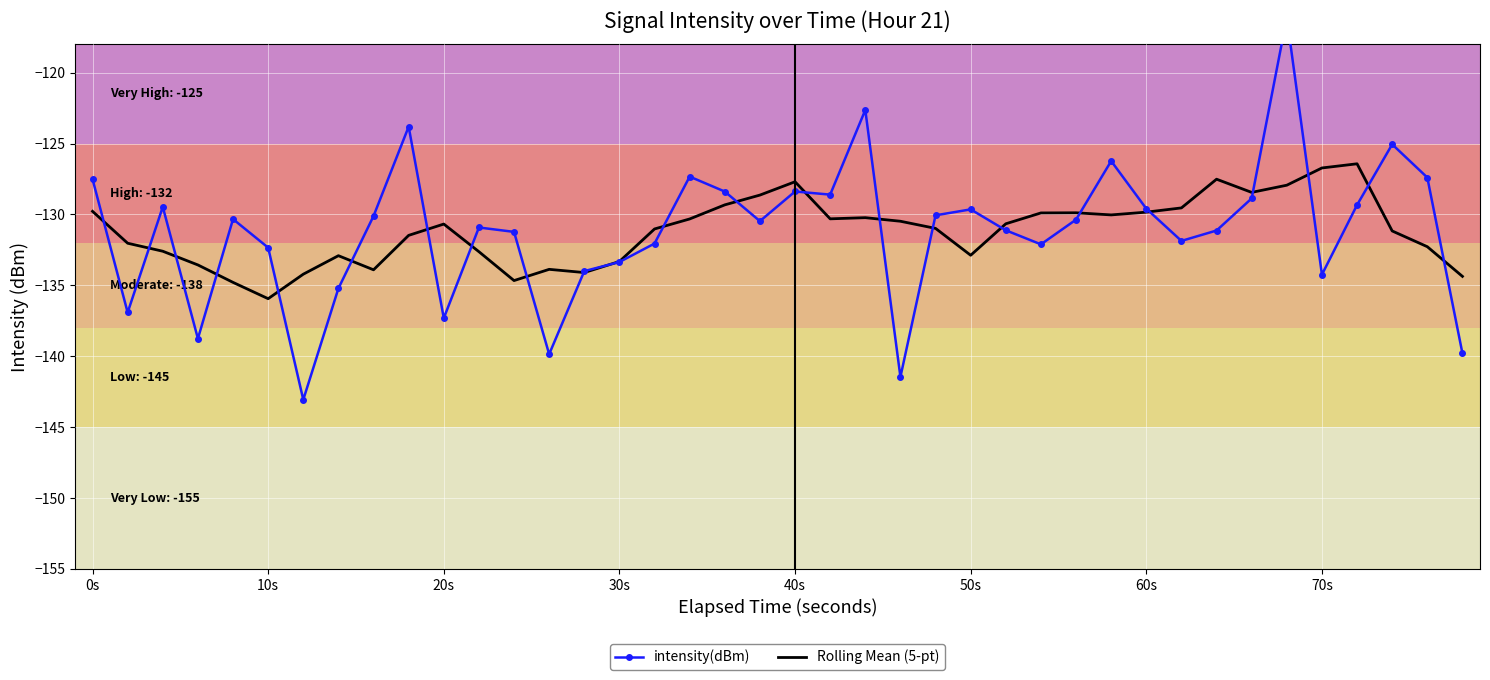

How many distinct data groups are displayed?

2